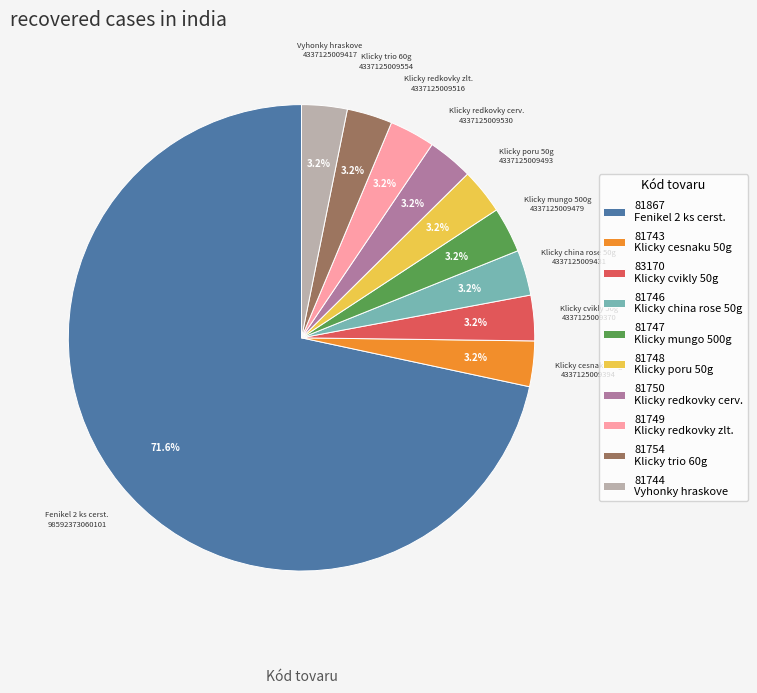

Which category has the biggest portion of the pie?

81867